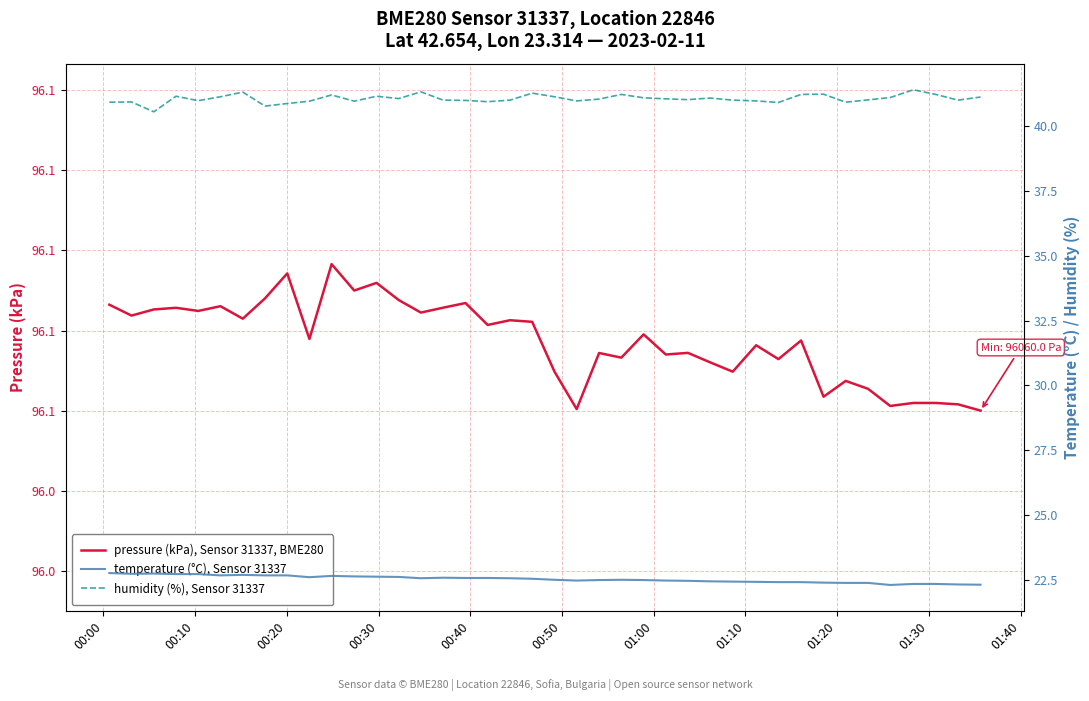

How many data points does each series have?

40